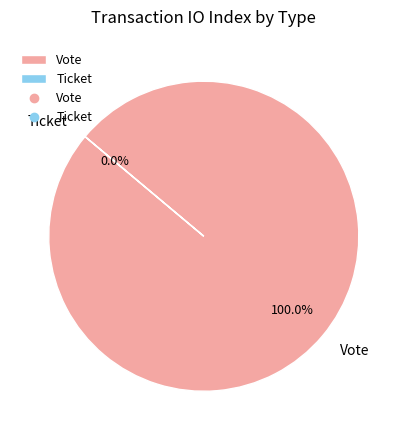

What is the total percentage of Vote and Ticket?

100.0%